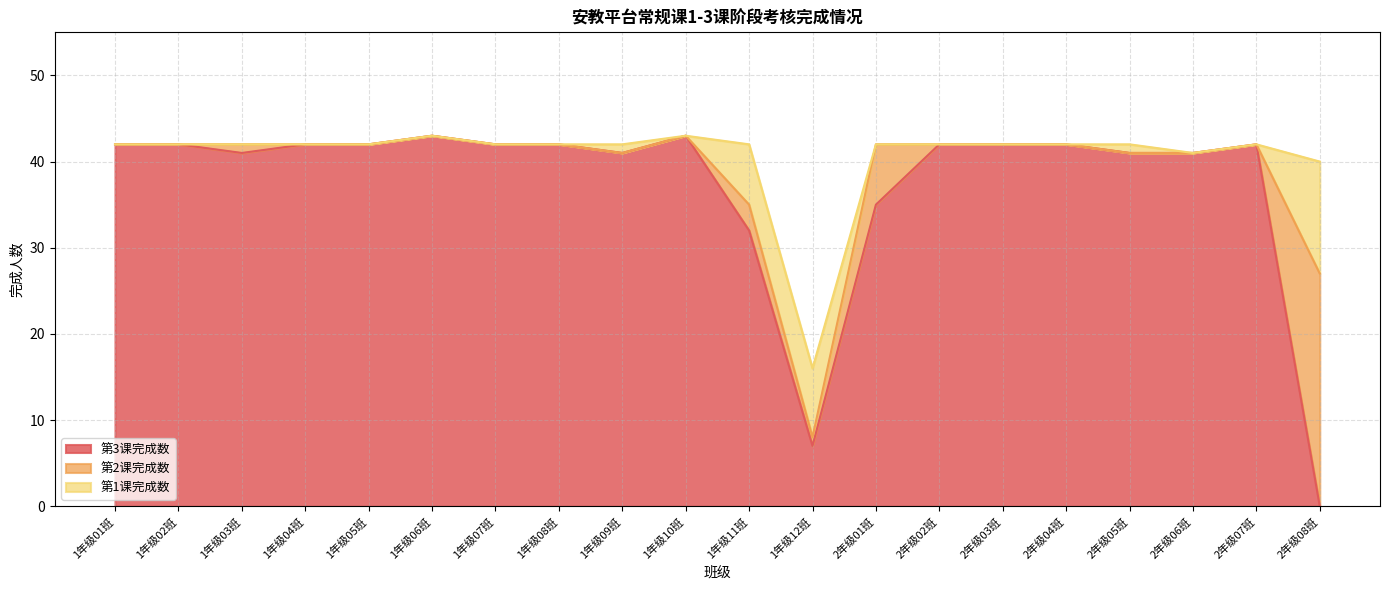

What is the label of the 13th point from the right?

1年级08班